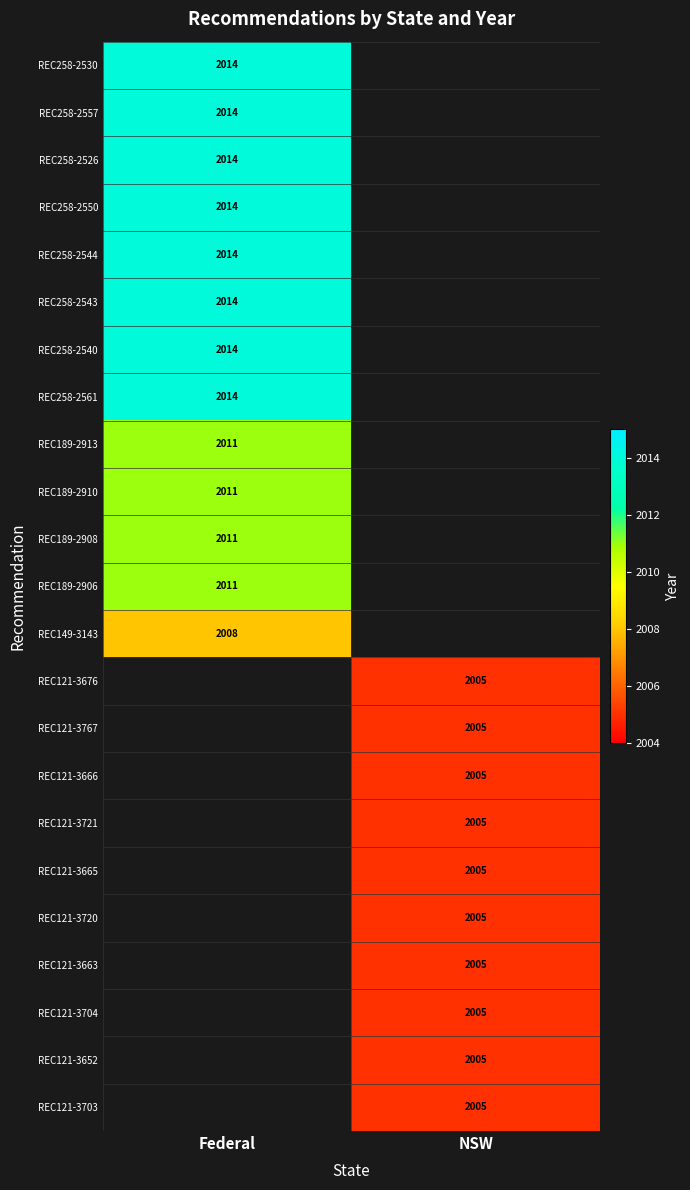

True or false: REC258-2561 has a value of 2014 at Federal.

True